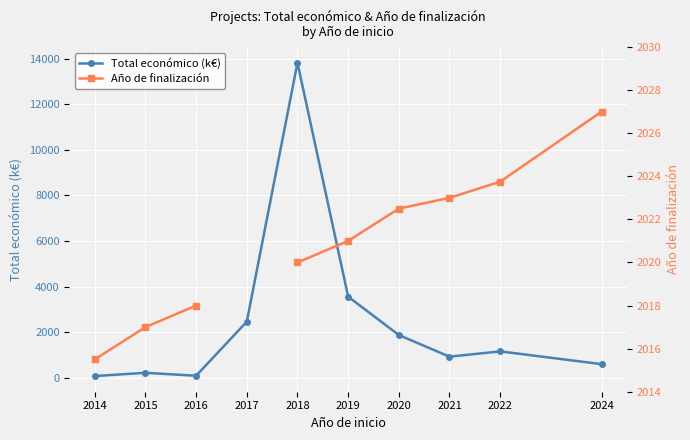

What is the total value across all series at 2018?

15844.3